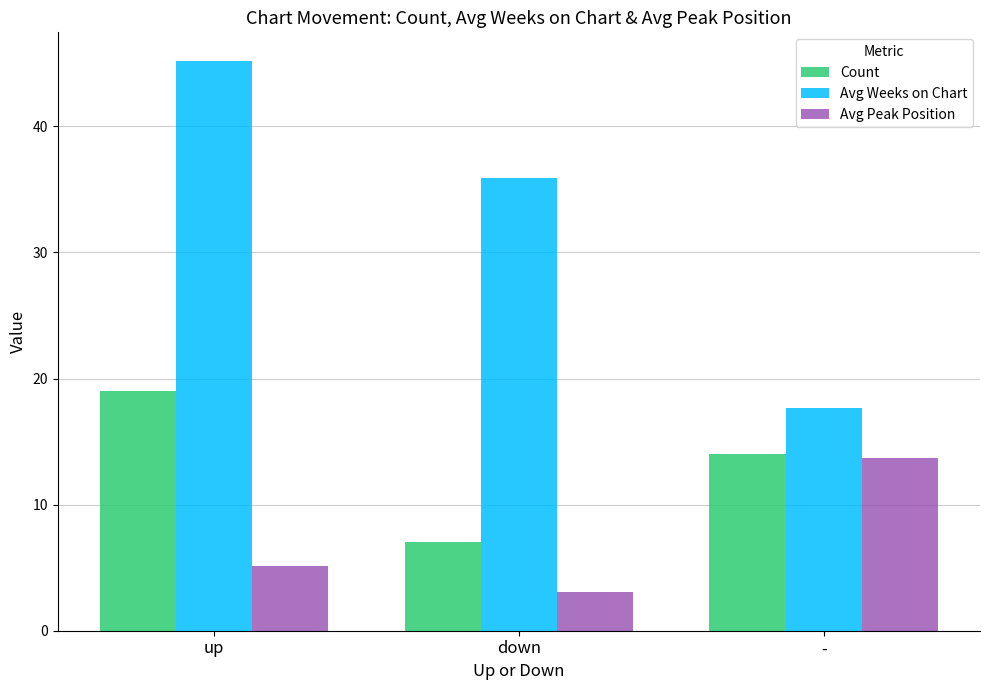

Which series has the widest spread of values?

Avg Weeks on Chart